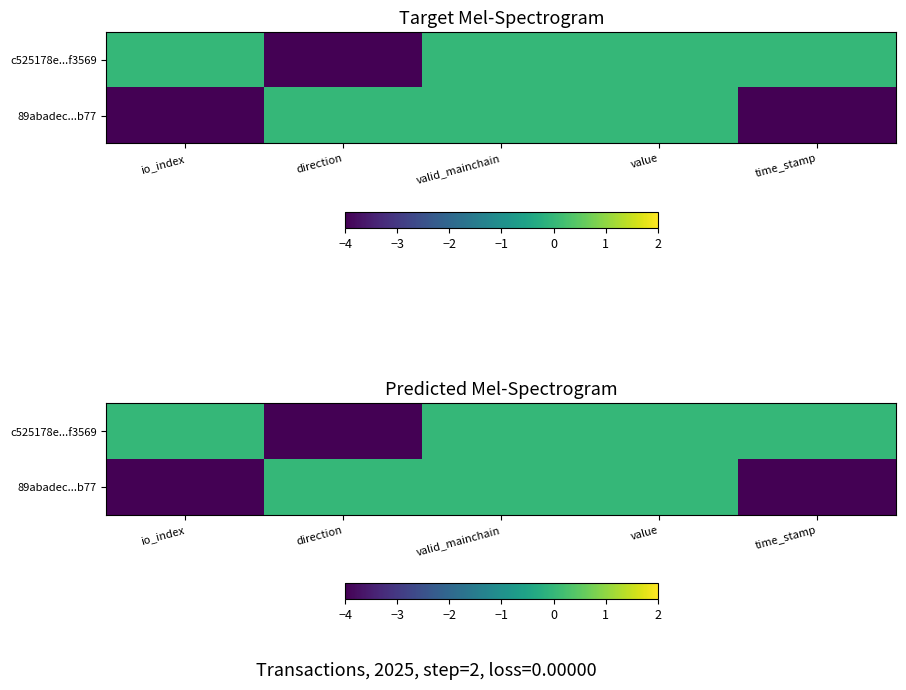

What is the sum of the 89abadec...b77 values at direction and time_stamp?

-4